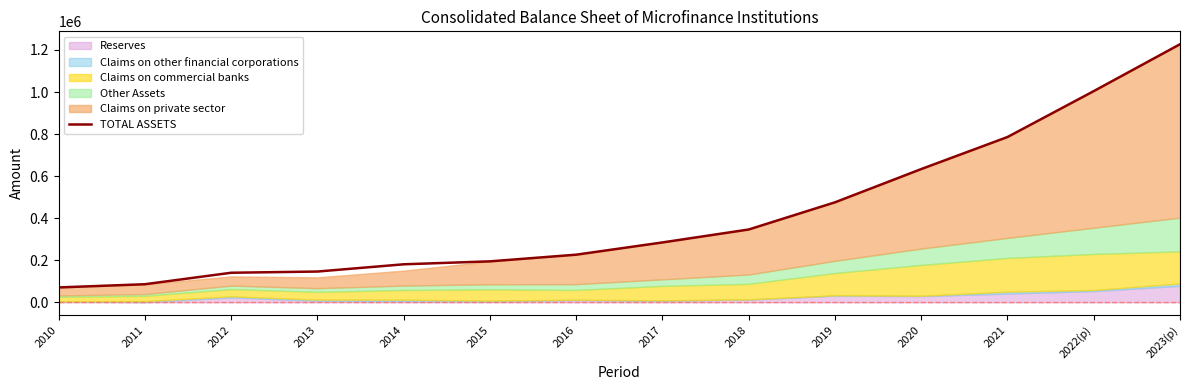

What is the approximate value at 2016?

226643.7